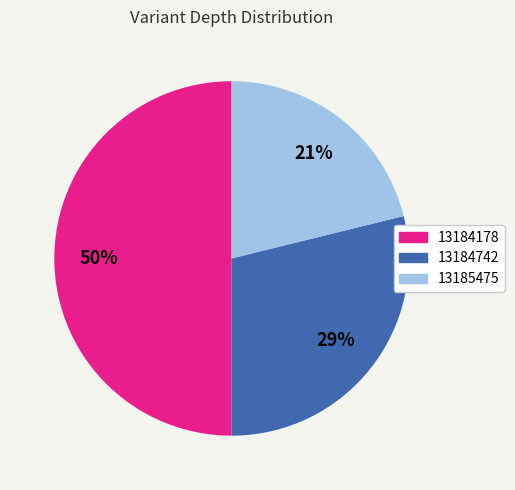

Do 13185475 and 13184178 together represent more than half of the pie?

Yes